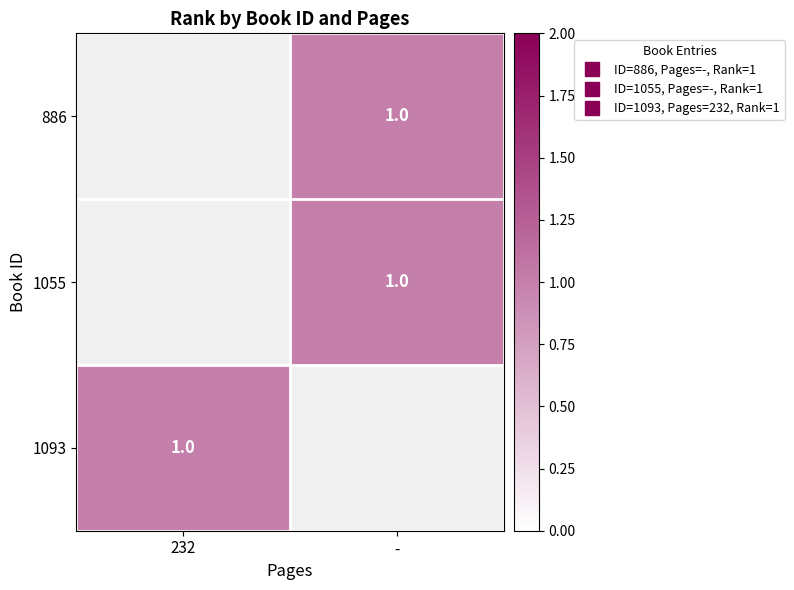

What value does the 886 series have at -?

1.0